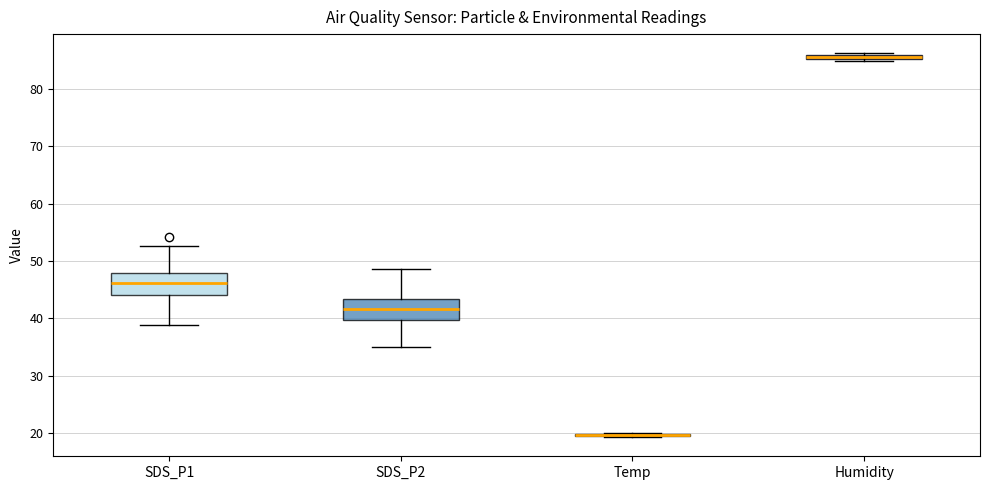

Where is the lower edge of the box for Humidity on the y-axis? The values are not printed on the chart, so give them approximately, as read against the axis.

85